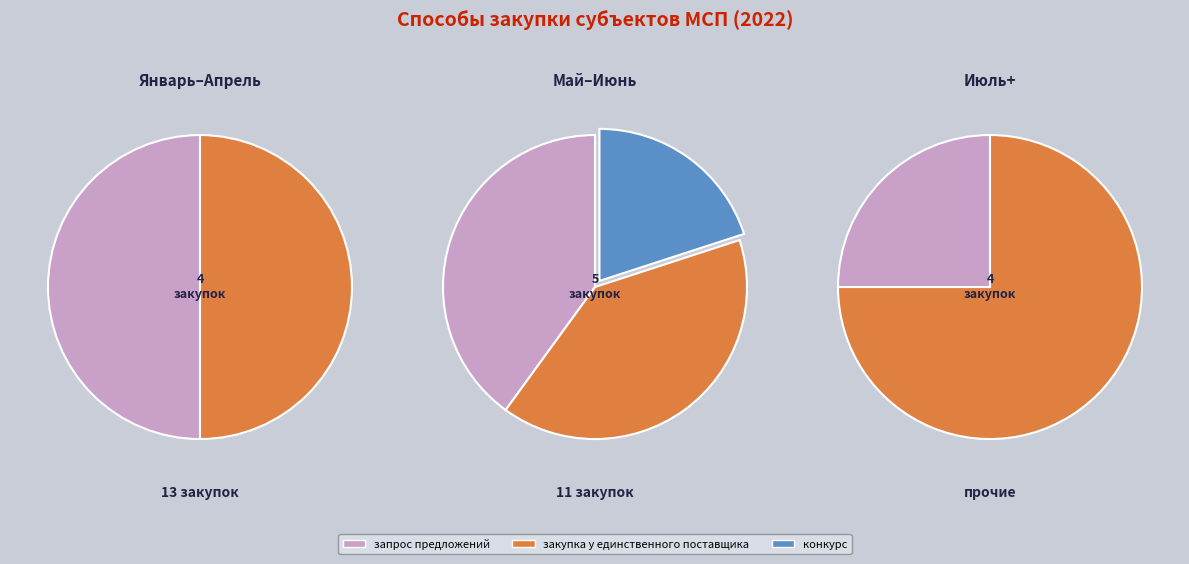

What is the change in value from запрос предложений to конкурс?

-4